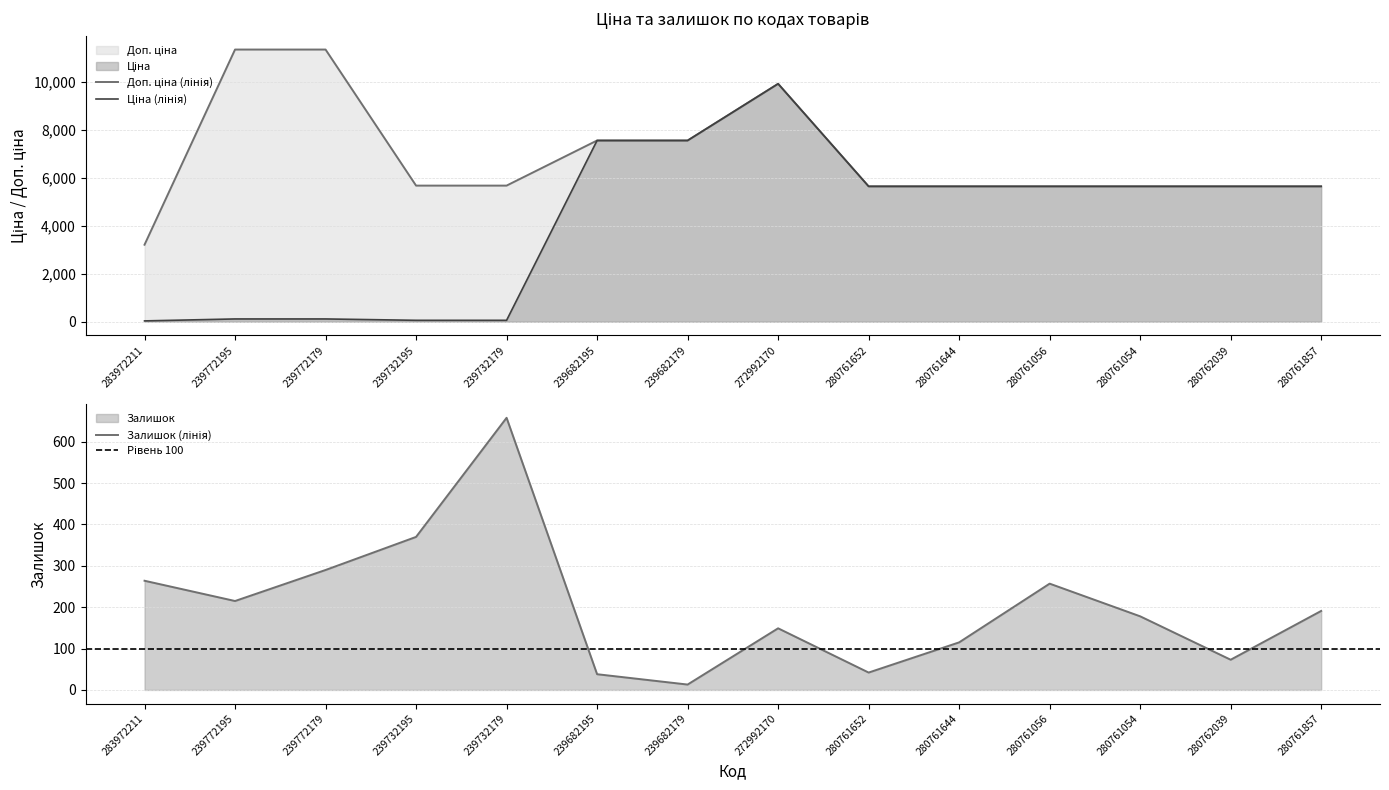

How many lines are shown in the chart?

3